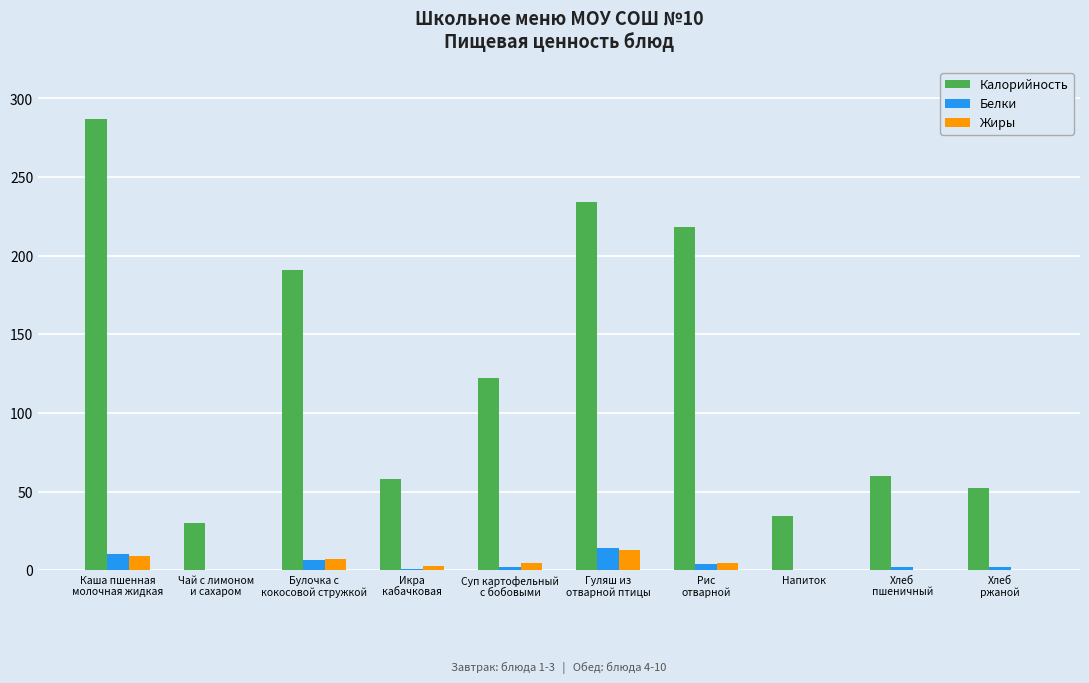

What are all the series names shown in the legend?

Калорийность, Белки, Жиры